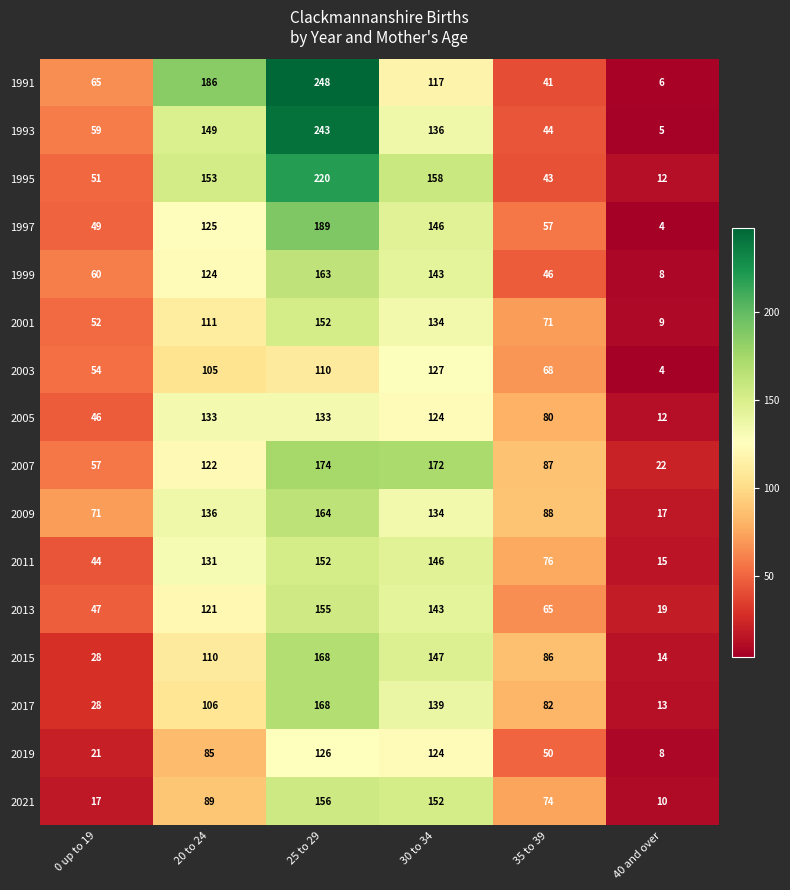

The 2011 series shows 226 at 30 to 34. True or false?

False